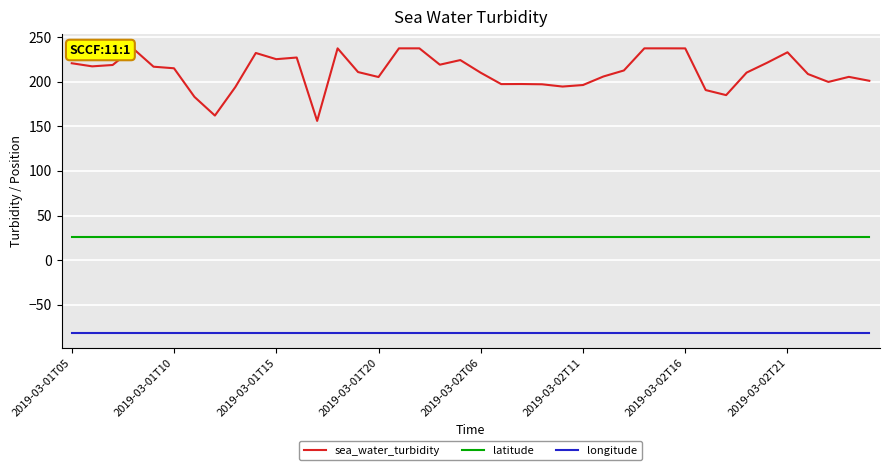

What is the difference between the maximum and minimum values in the sea_water_turbidity series?

81.3